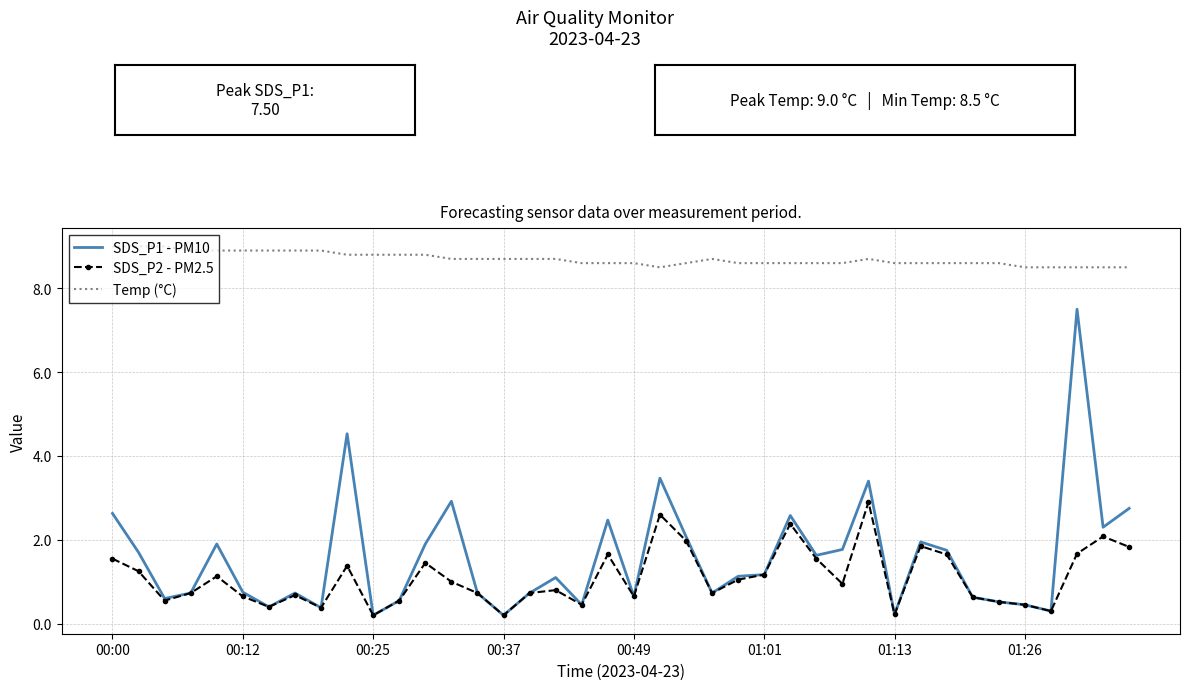

Which series has the widest spread of values?

SDS_P1 - PM10